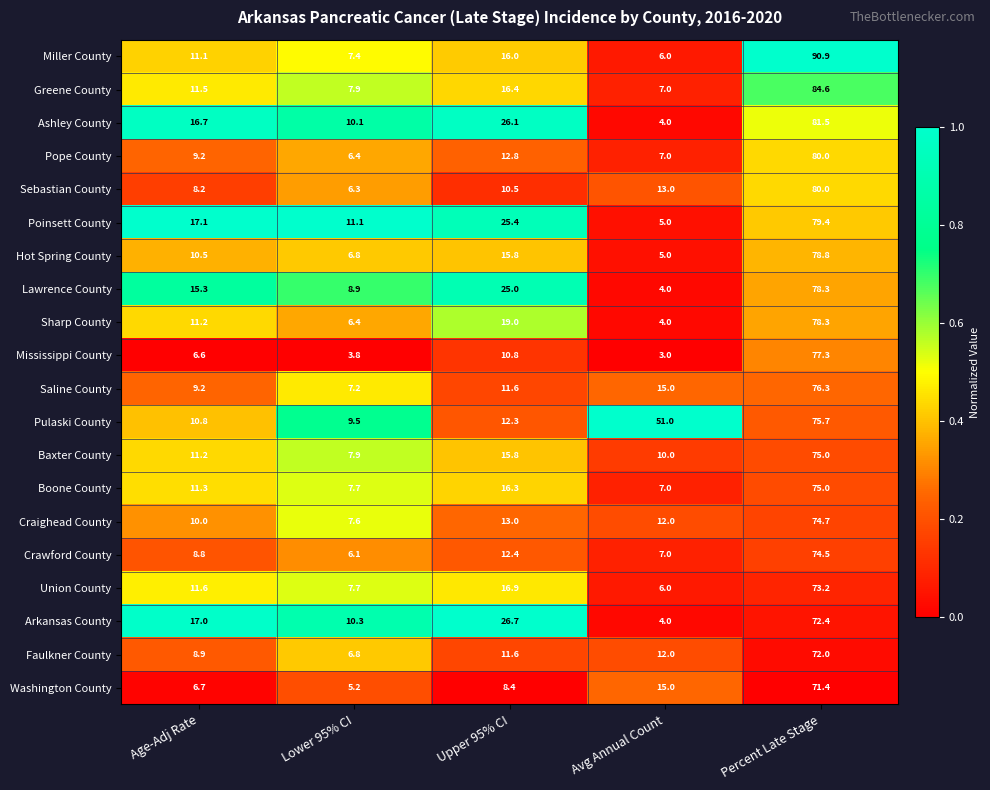

True or false: Washington County has a value of 9.2 at Lower 95% CI.

False